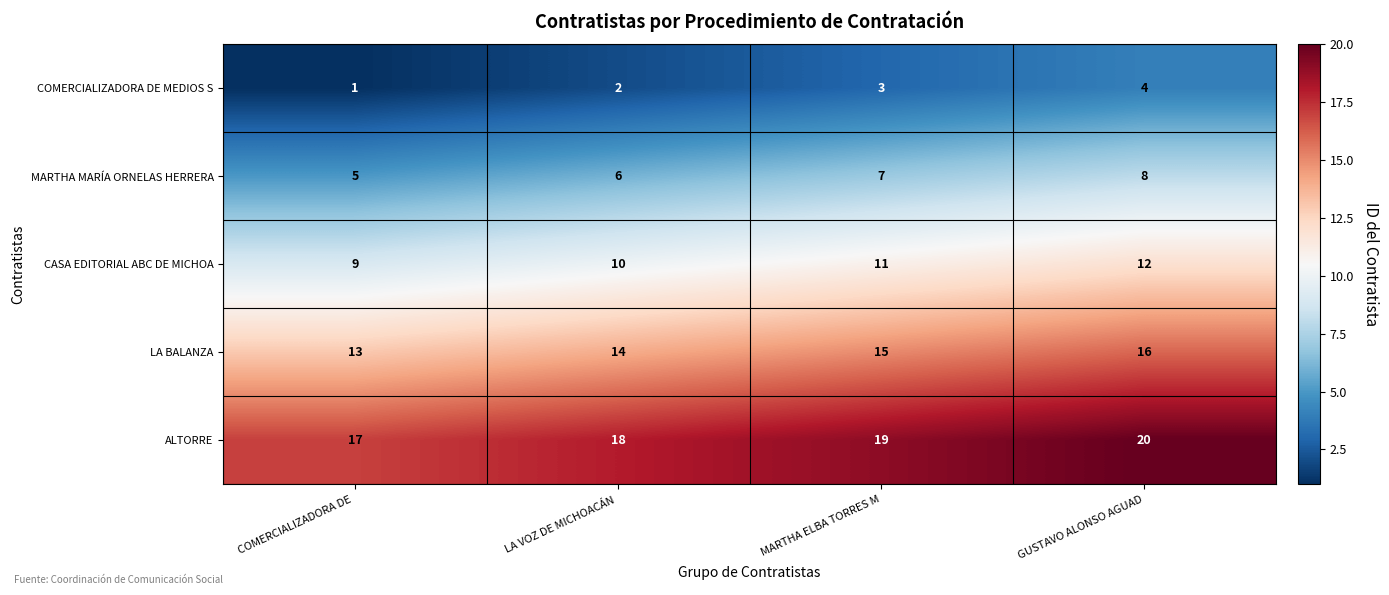

What is the difference between the highest and lowest values at LA VOZ DE MICHOACÁN ?

16